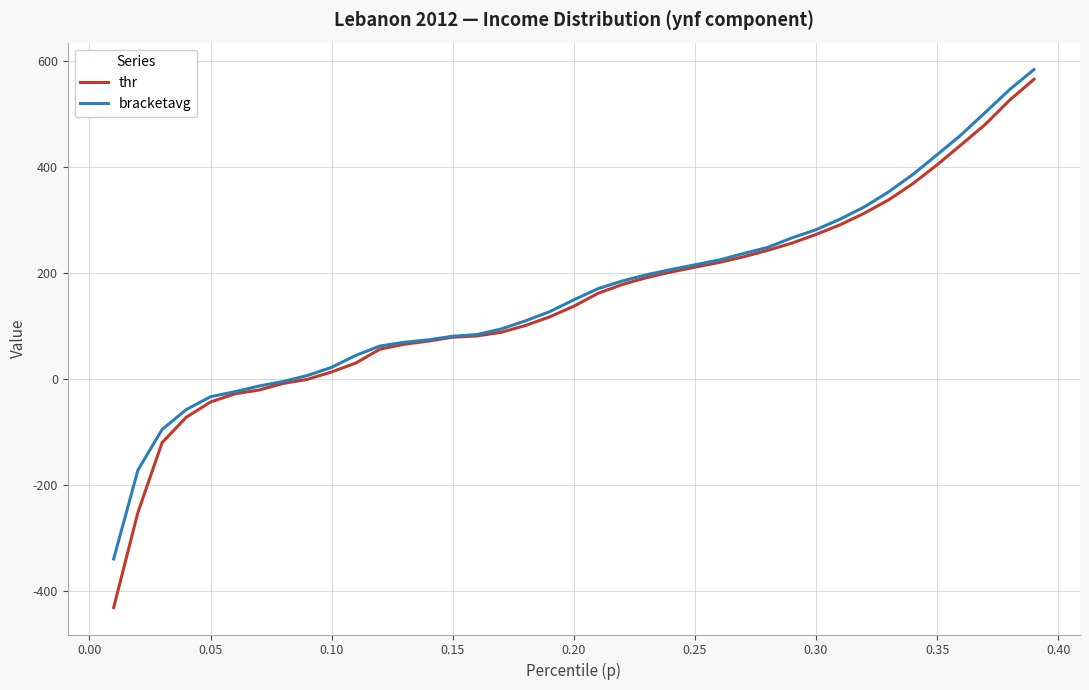

How many categories are shown in the chart?

39